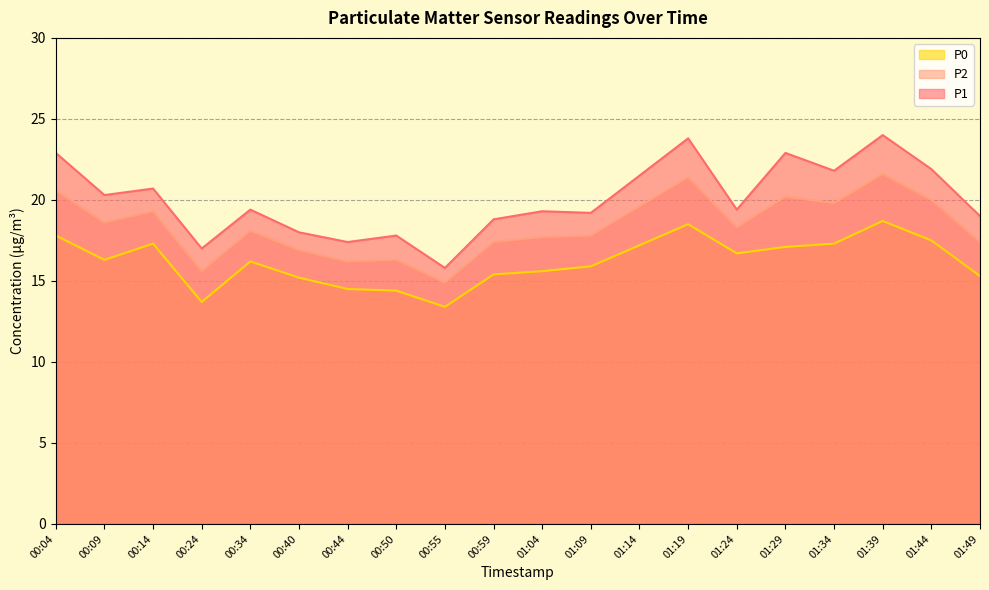

How many data points does each series have?

20